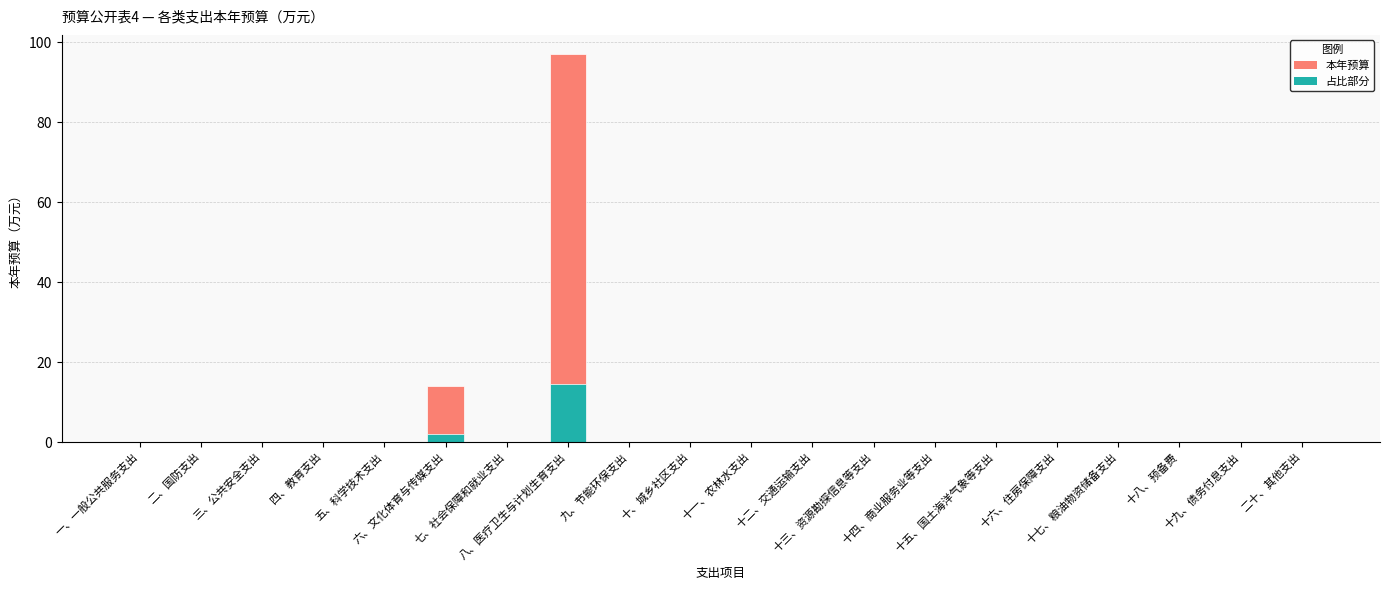

The value at 十三、资源勘探信息等支出 is 43.3. True or false?

False